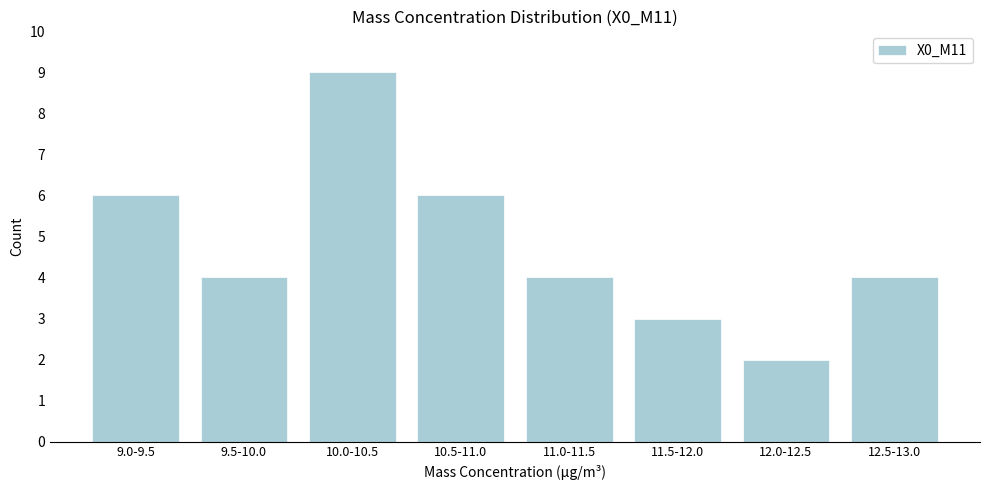

Reading left to right, transcribe all the data shown in this chart.

9.0-9.5=6	9.5-10.0=4	10.0-10.5=9	10.5-11.0=6	11.0-11.5=4	11.5-12.0=3	12.0-12.5=2	12.5-13.0=4